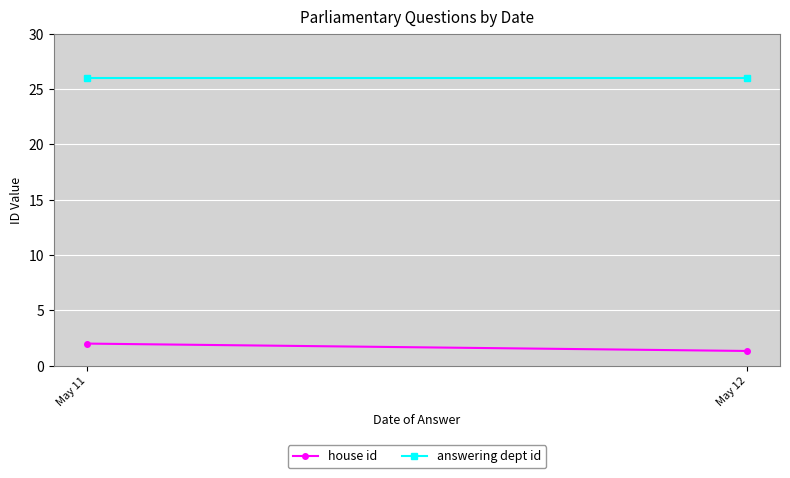

What is the value of the answering dept id point at the 2nd from the left?

26.0